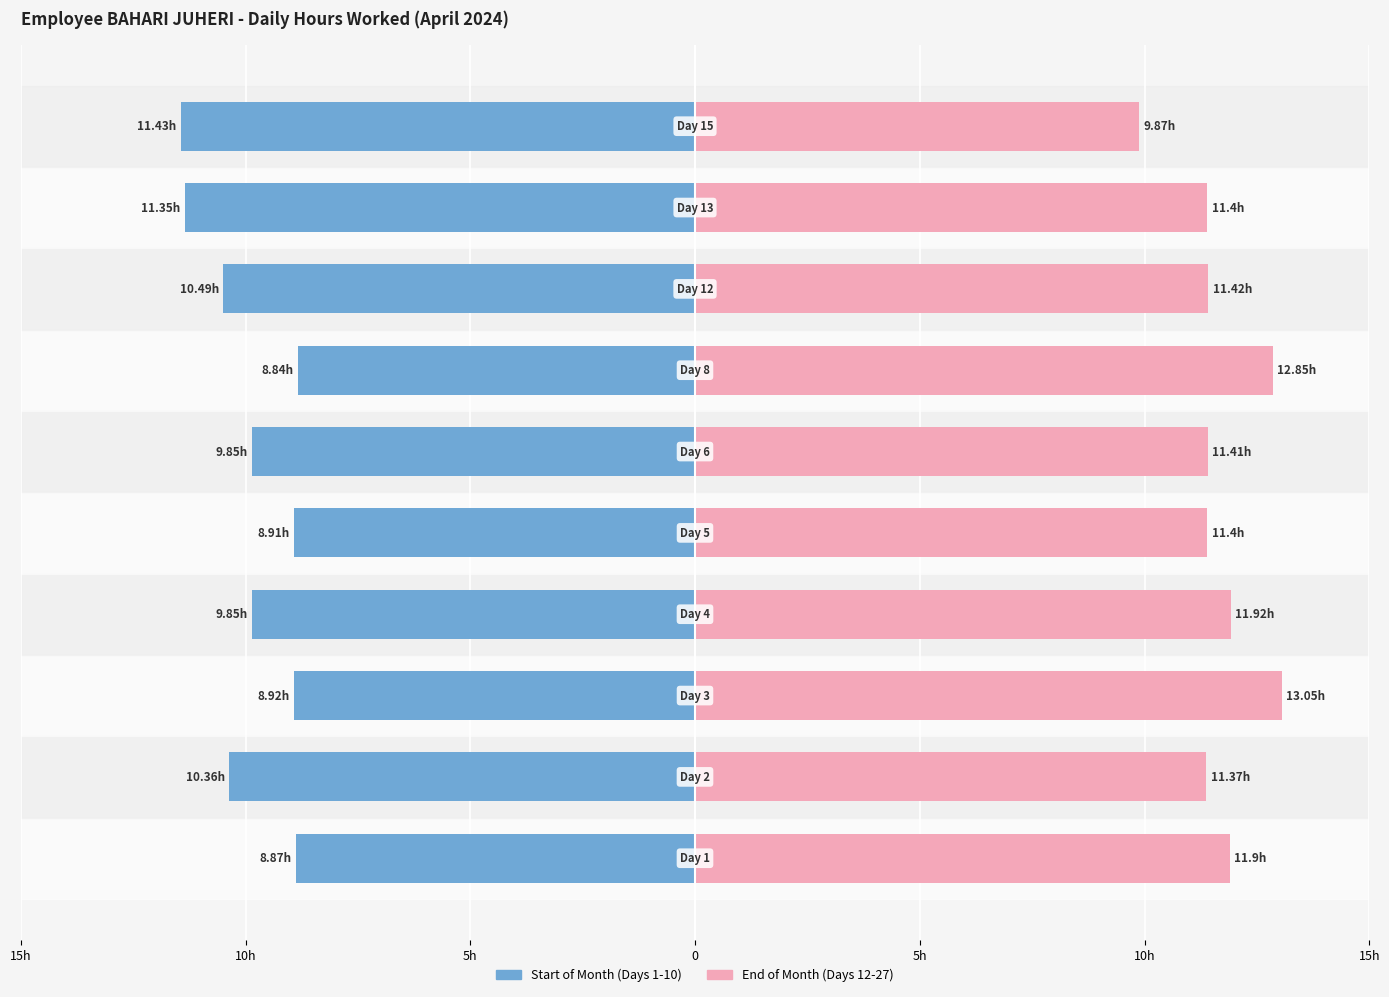

Count the number of categories in the chart.

10